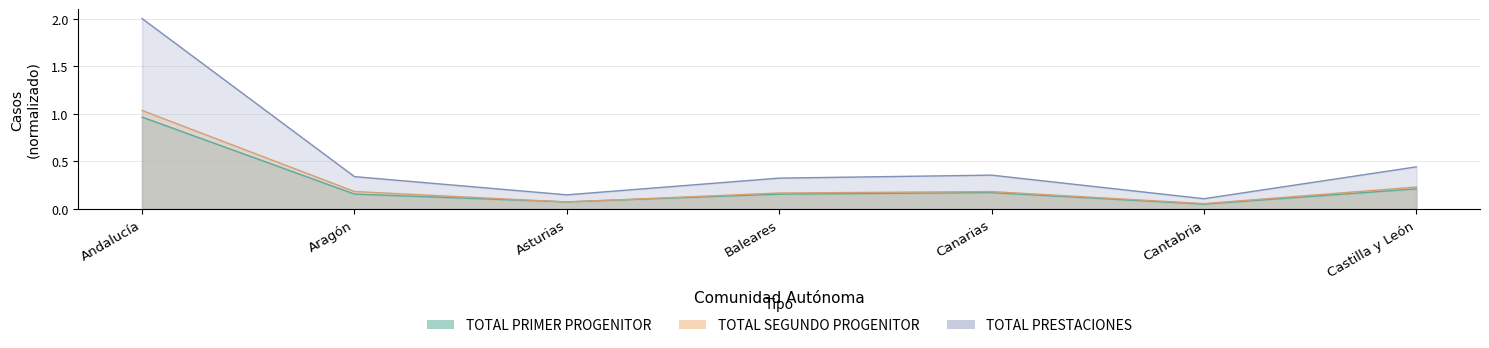

Which series has the widest spread of values?

TOTAL PRESTACIONES